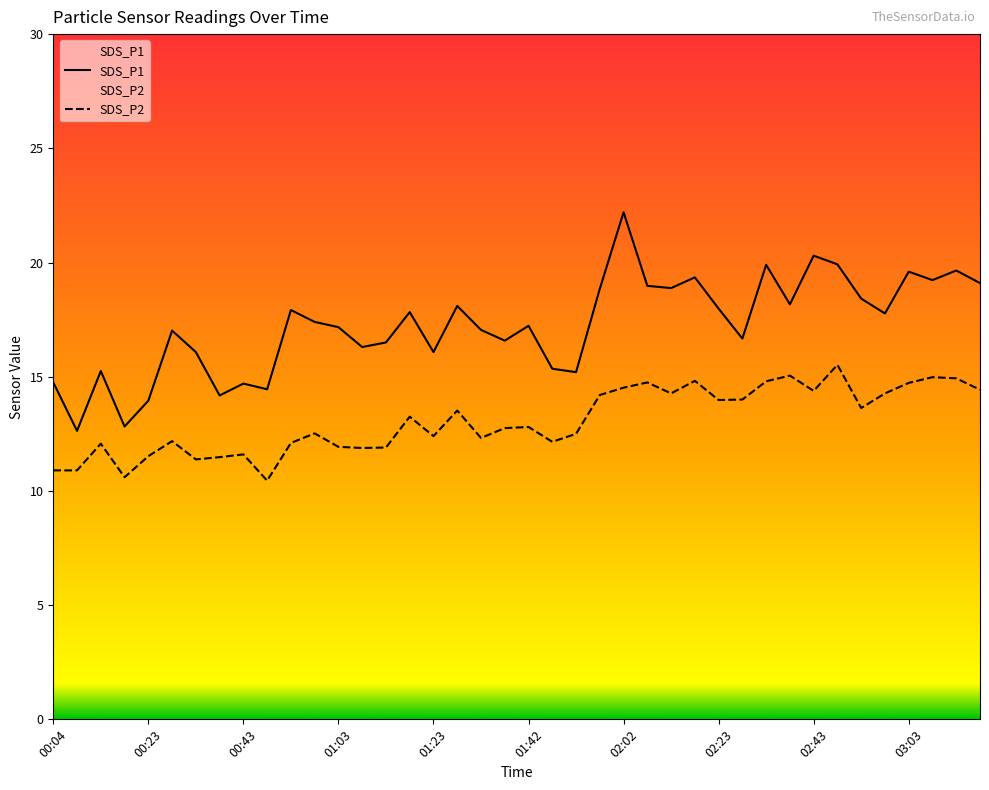

Between 10 and 31, which series saw the biggest shift?

SDS_P2